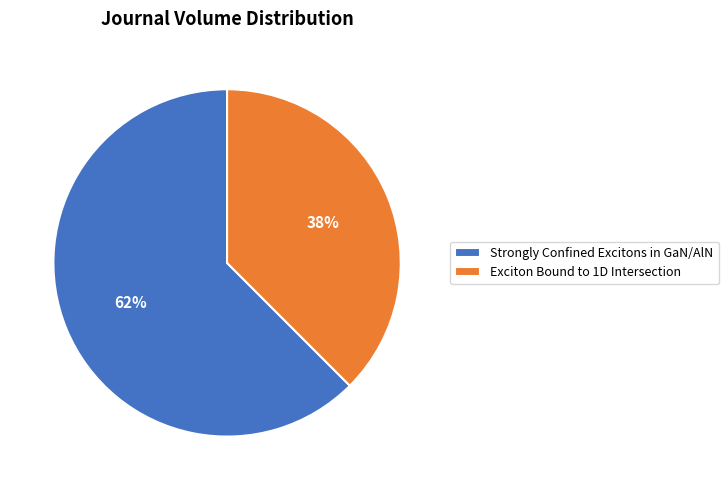

Rank the categories by value from highest to lowest.

Strongly Confined Excitons in GaN/AlN, Exciton Bound to 1D Intersection